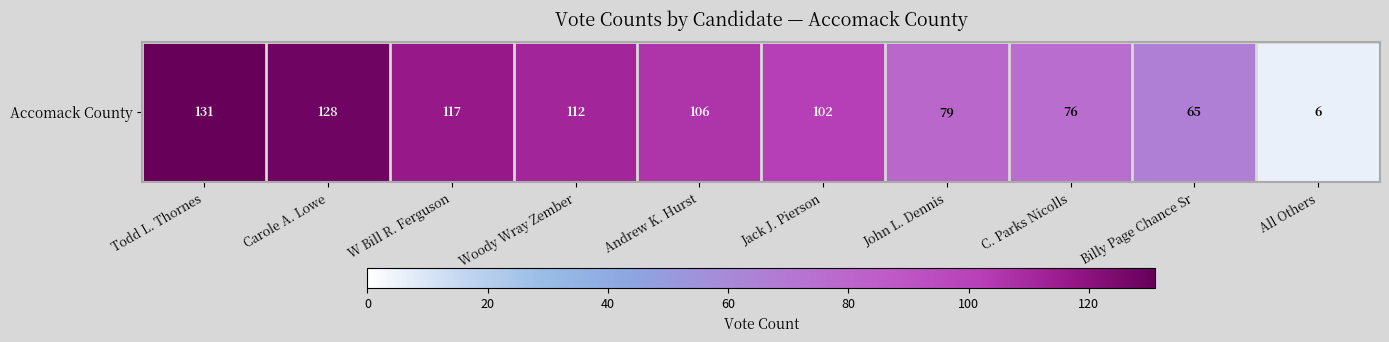

What is the approximate value at Jack J. Pierson?

102